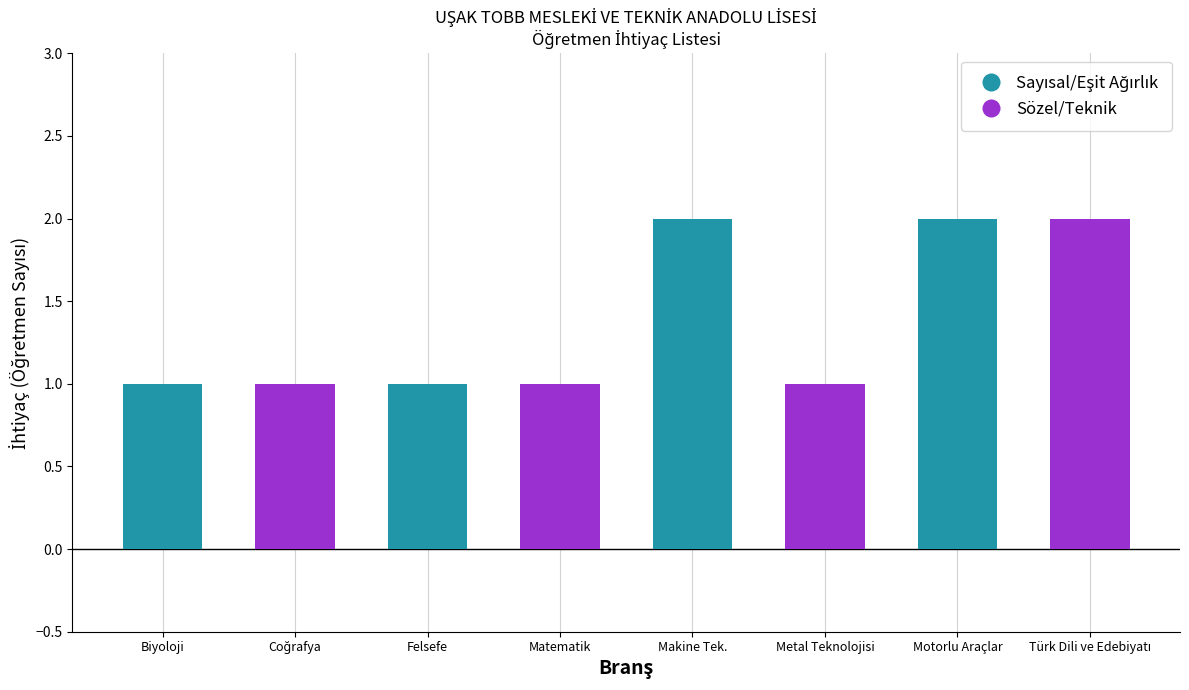

The value of Sözel/Teknik at Felsefe is 0. True or false?

False